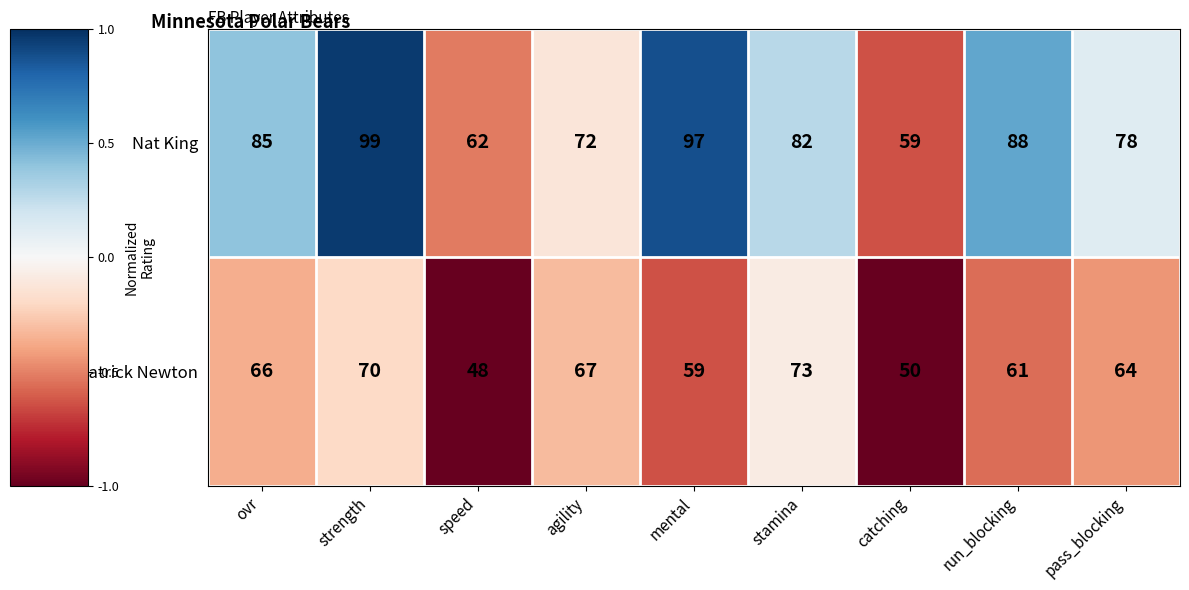

The value of Nat King at agility is 72. True or false?

True